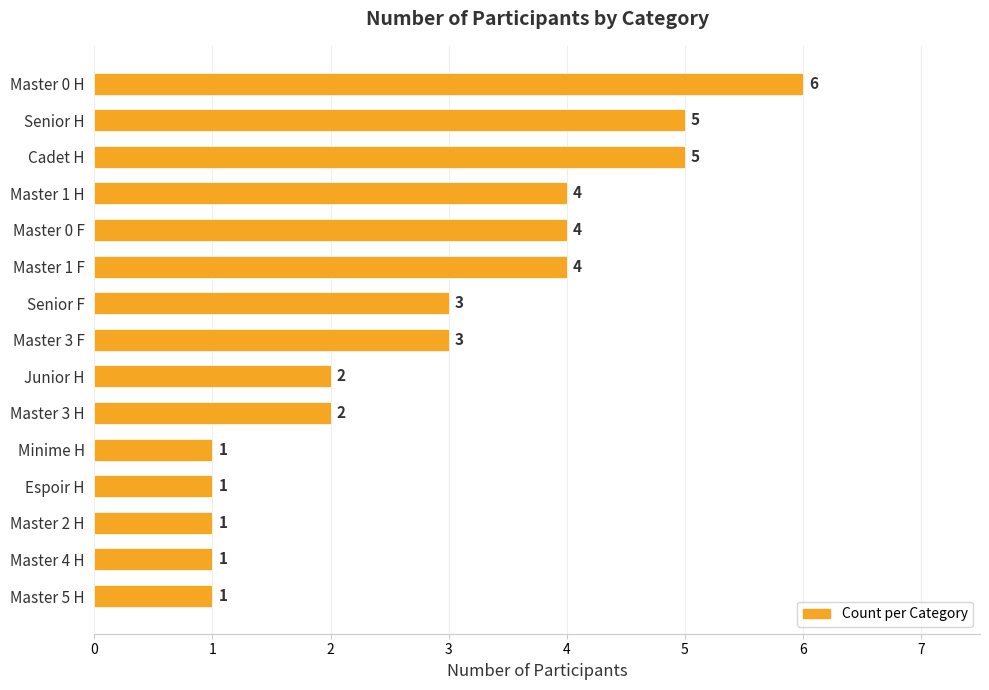

What value does the data have at Master 1 H?

4